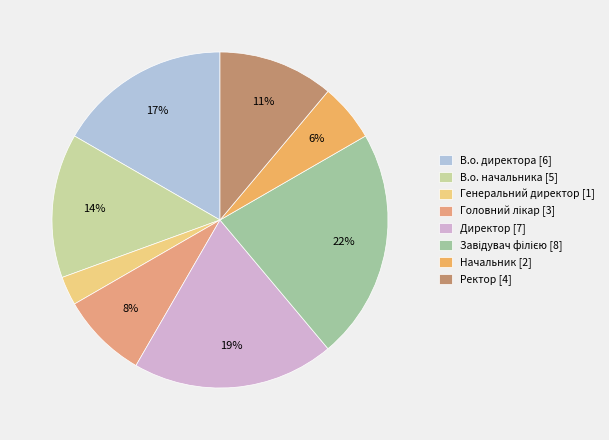

Rank the categories by value from lowest to highest.

Генеральний директор, Начальник, Головний лікар, Ректор, В.о. начальника, В.о. директора, Директор, Завідувач філією